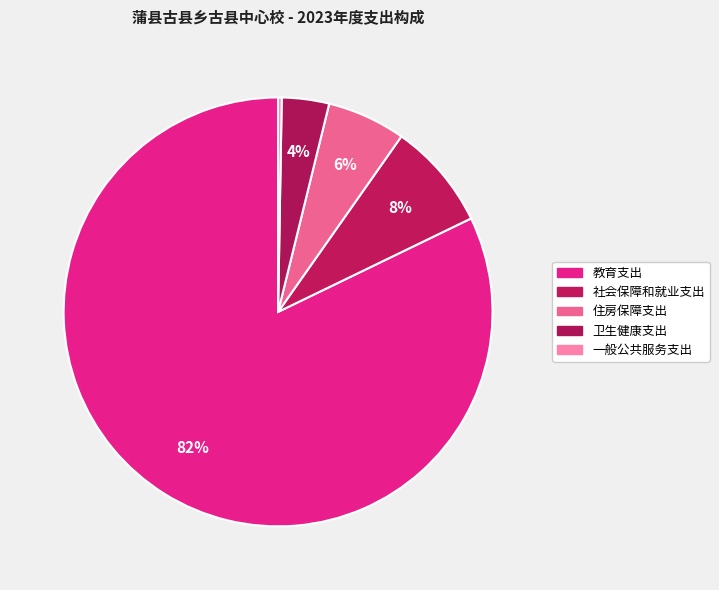

Does 教育支出 represent more than half of the total?

Yes